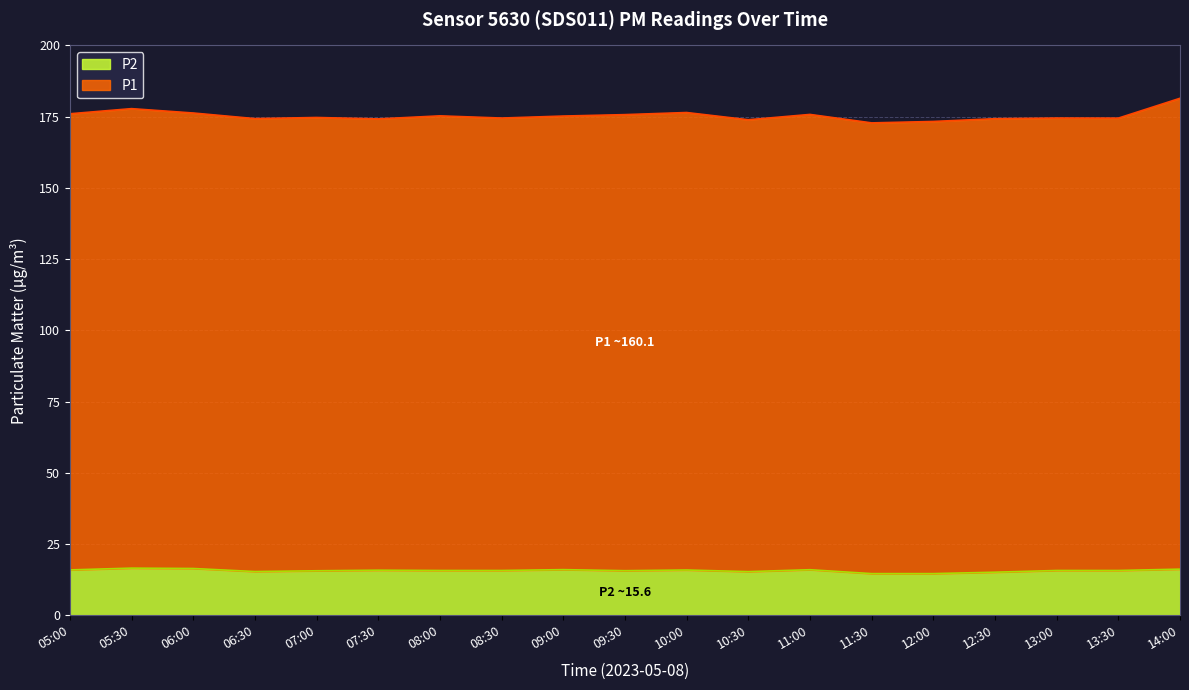

List the labels in order of value, largest first.

05:30, 06:00, 14:00, 09:00, 11:00, 05:00, 10:00, 07:30, 08:00, 08:30, 13:00, 13:30, 09:30, 07:00, 06:30, 10:30, 12:30, 11:30, 12:00